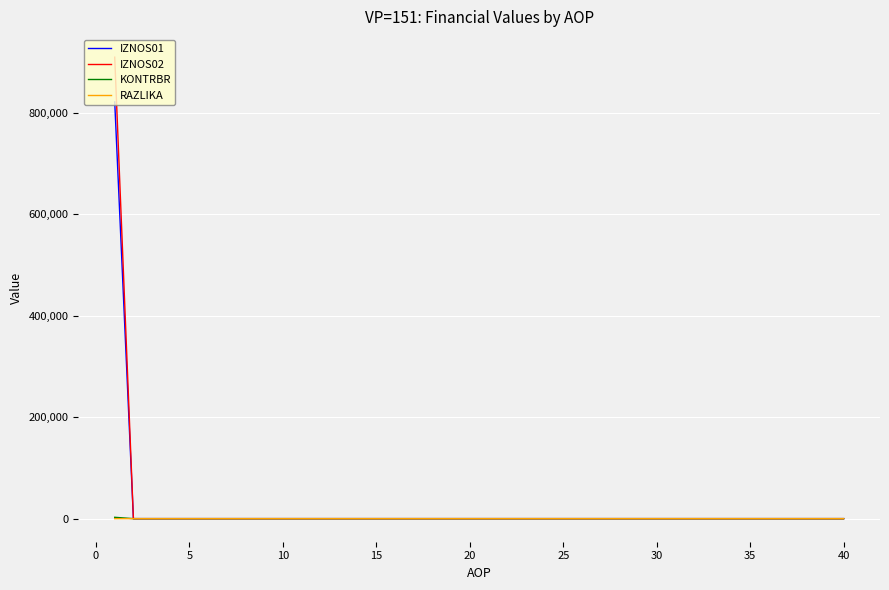

How many values in the IZNOS02 series exceed 0?

1